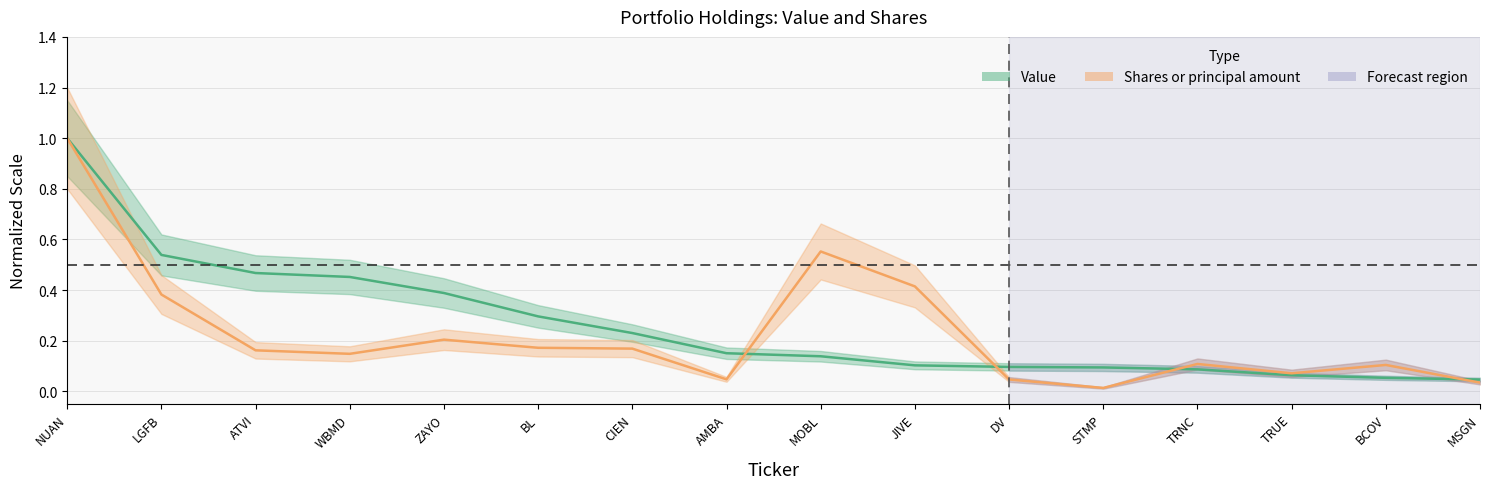

Which category has the lowest value across all series?

STMP